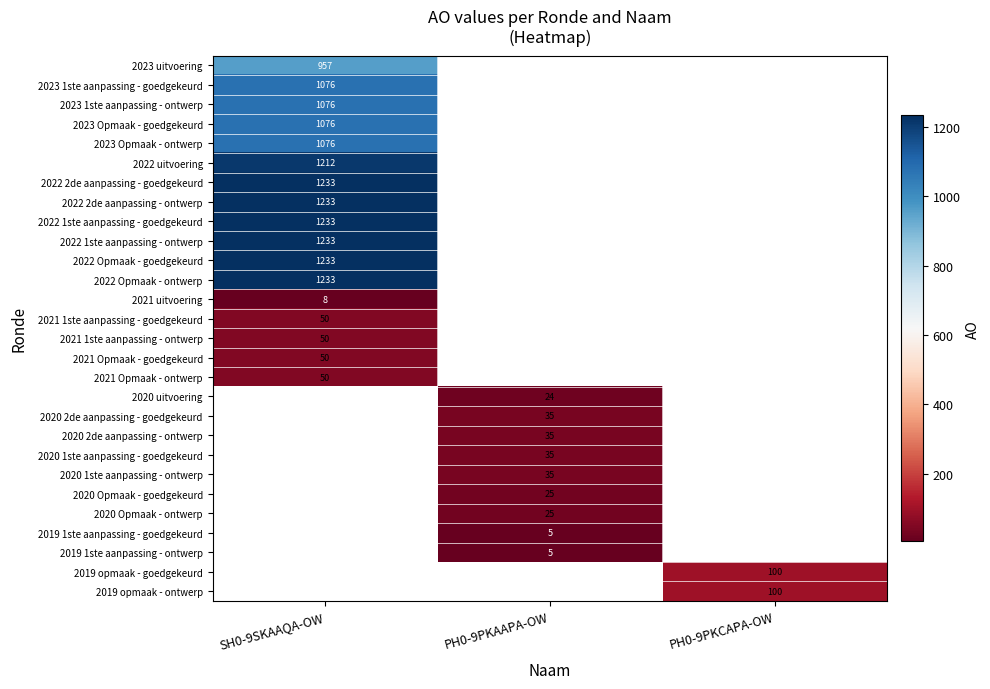

The 2021 uitvoering series shows 11 at SH0-9SKAAQA-OW. True or false?

False